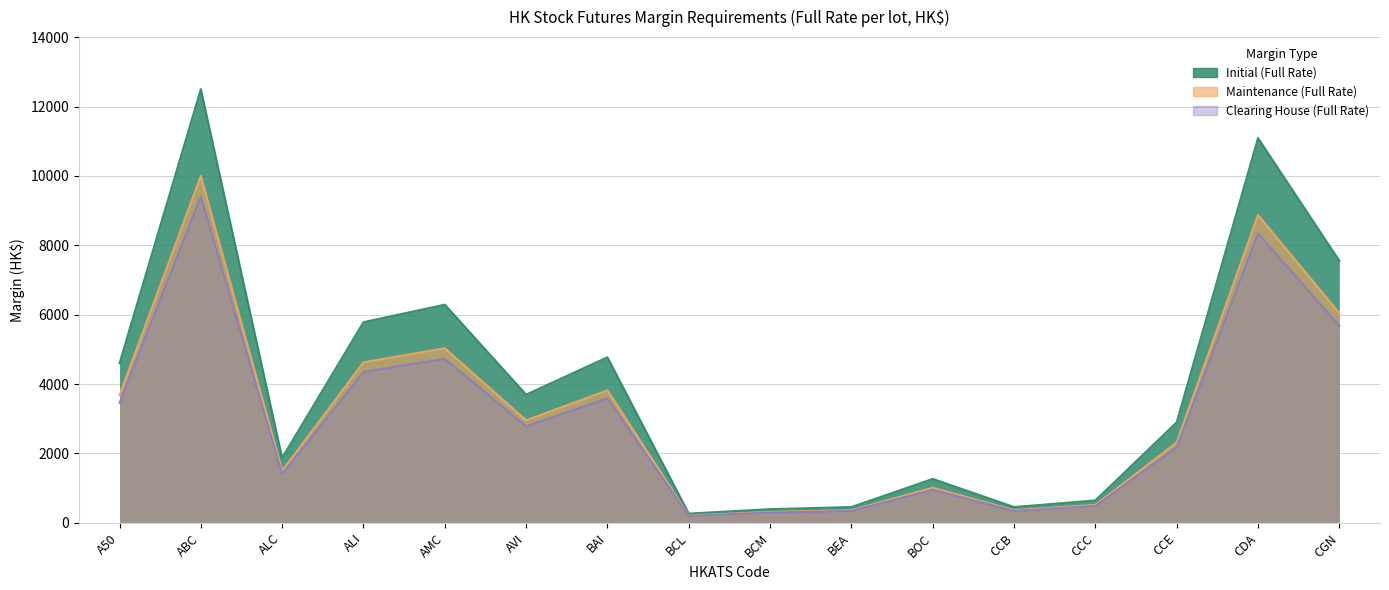

Rank the series by their maximum value, from lowest to highest.

Clearing House (Full Rate), Maintenance (Full Rate), Initial (Full Rate)